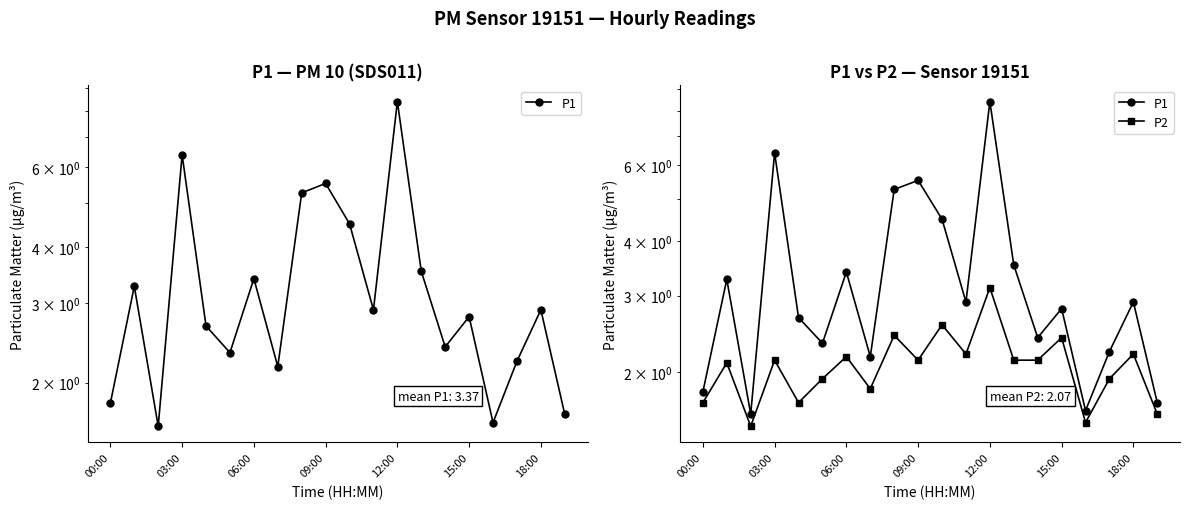

Does the chart have visible grid lines?

No